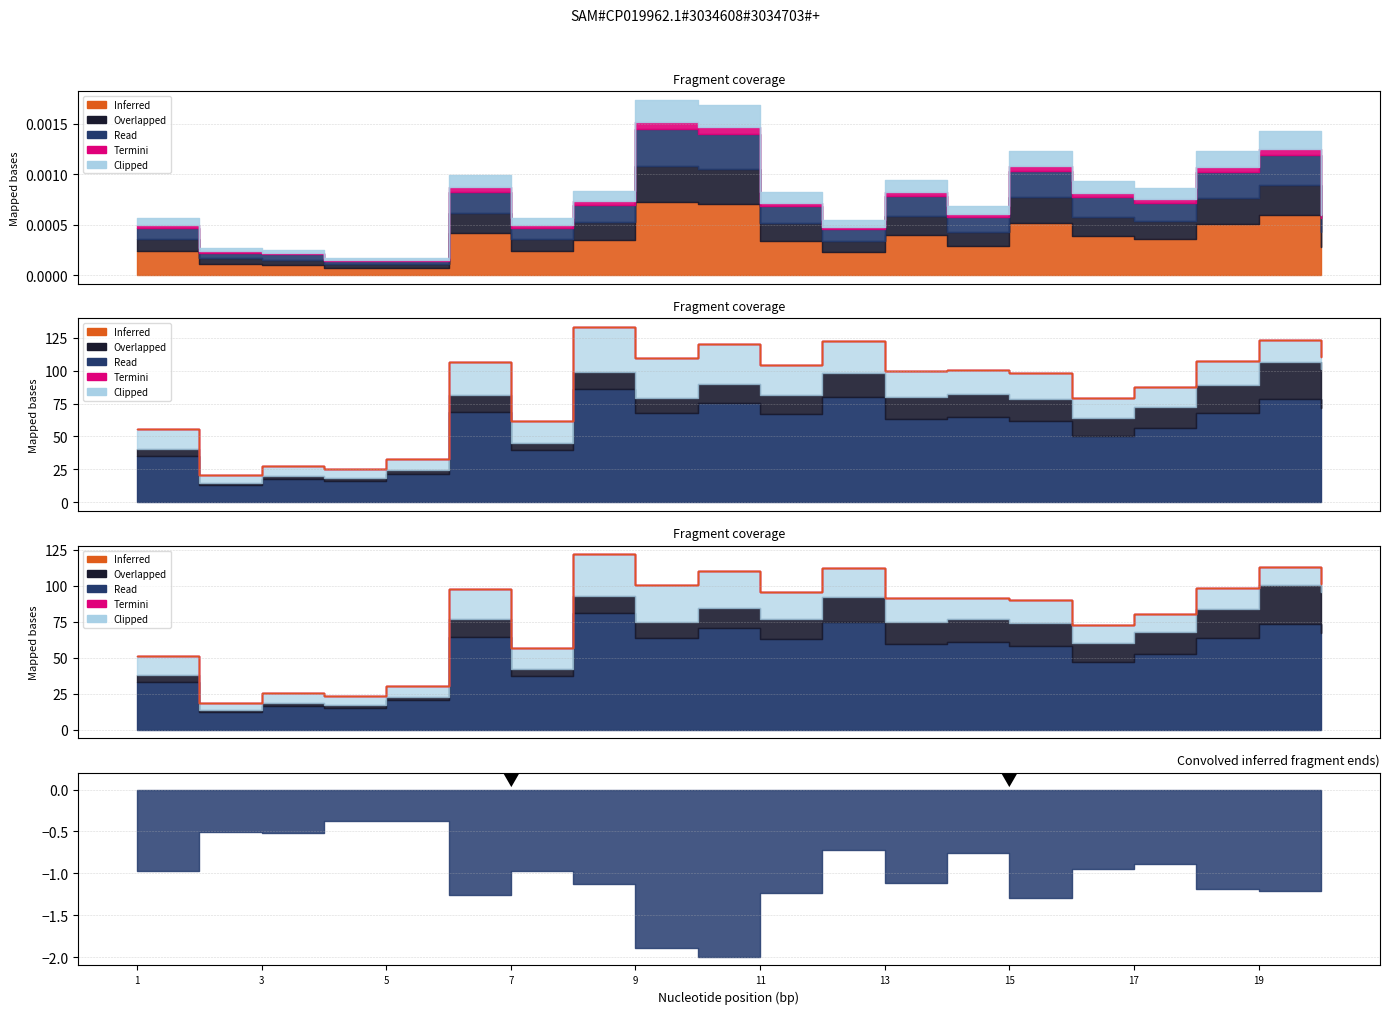

How many lines are shown in the chart?

4